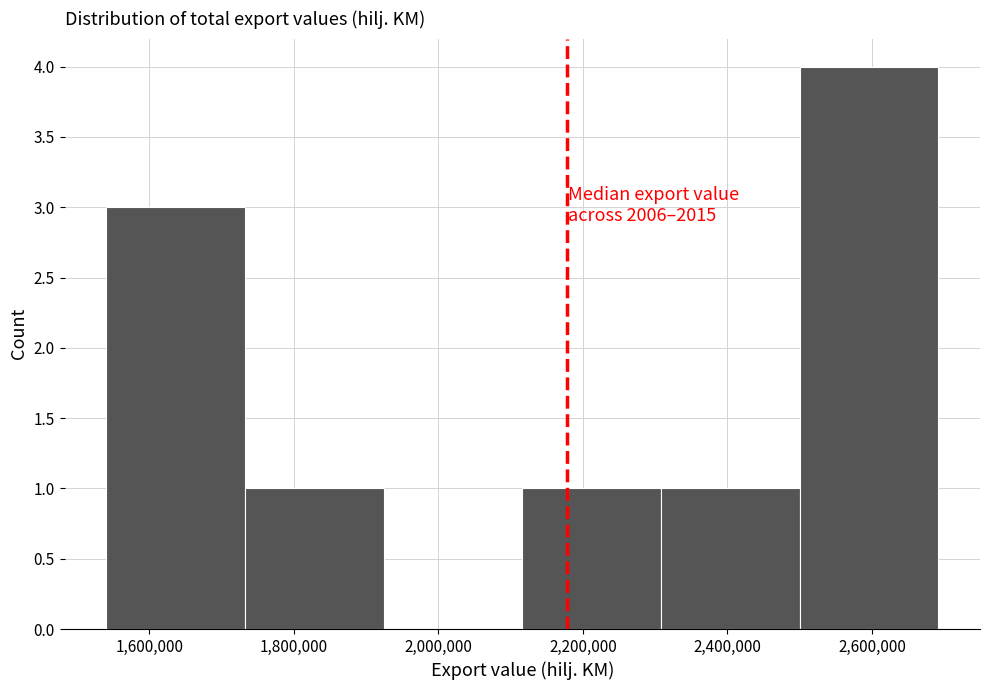

Over which range of the x-axis is the bar tallest?

2500000 to 2700000